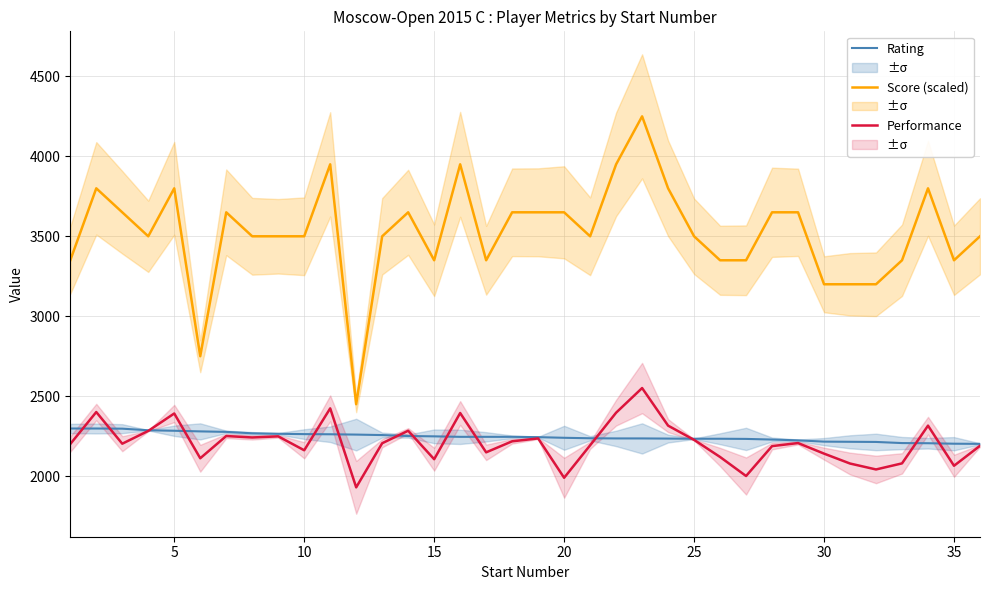

The value of Score (scaled) at 10 is 4781. True or false?

False